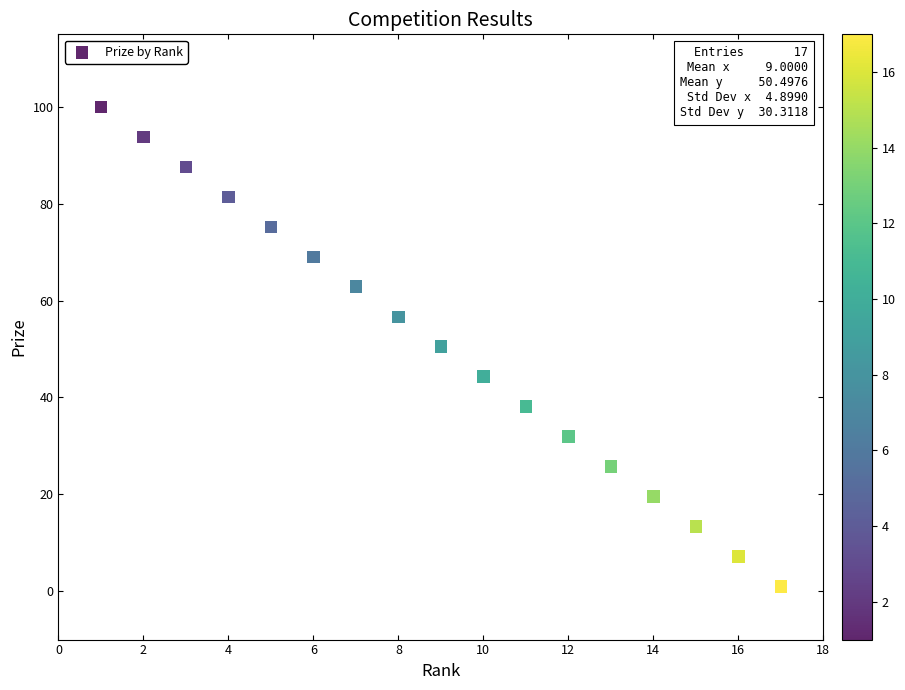

What is the range of Y values (max minus min)?

99.0